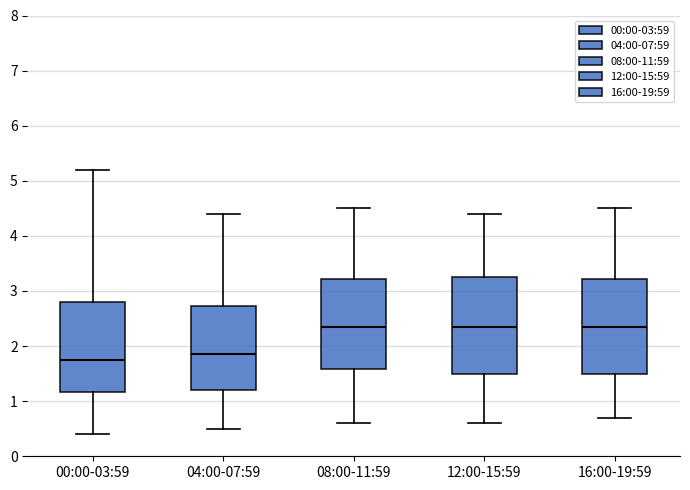

Which box has the lowest median line?

00:00-03:59